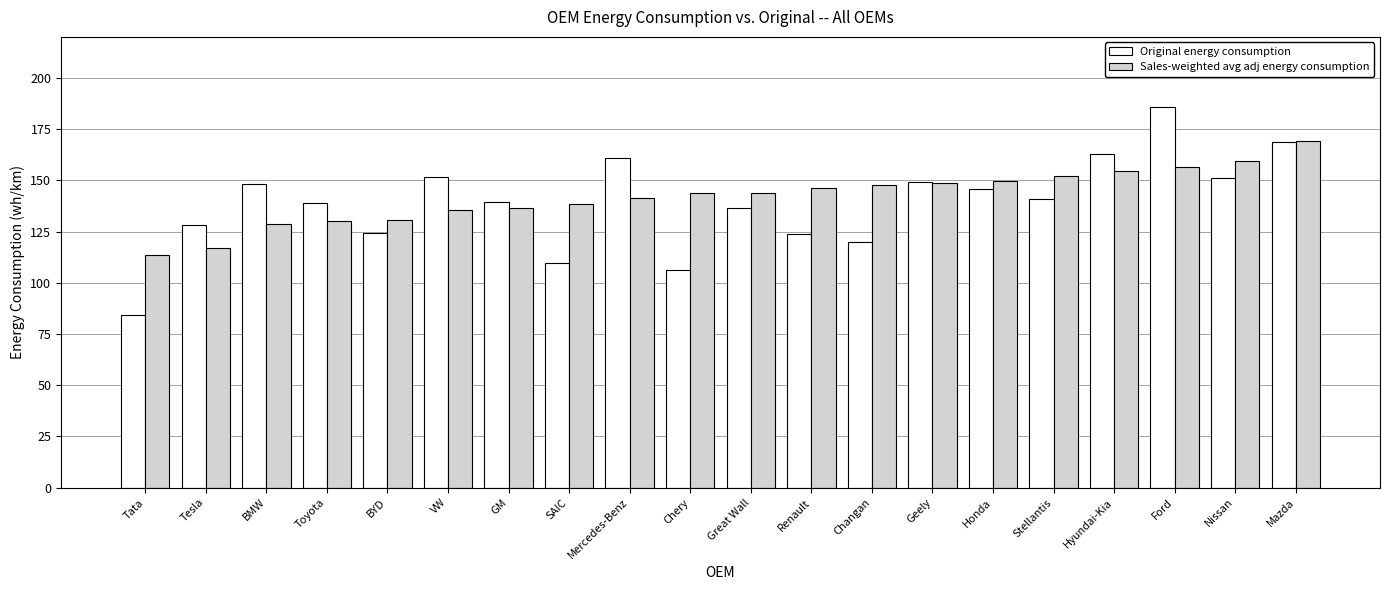

Rank the series by their maximum value, from highest to lowest.

Original energy consumption, Sales-weighted avg adj energy consumption